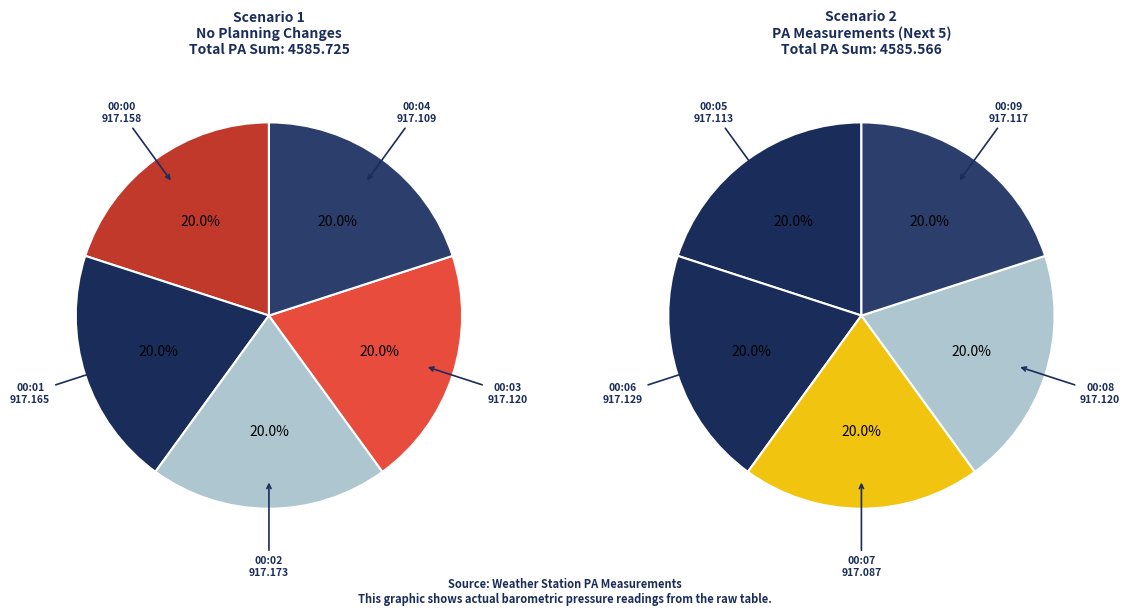

How much of the chart is everything except 00:08?

90.0%